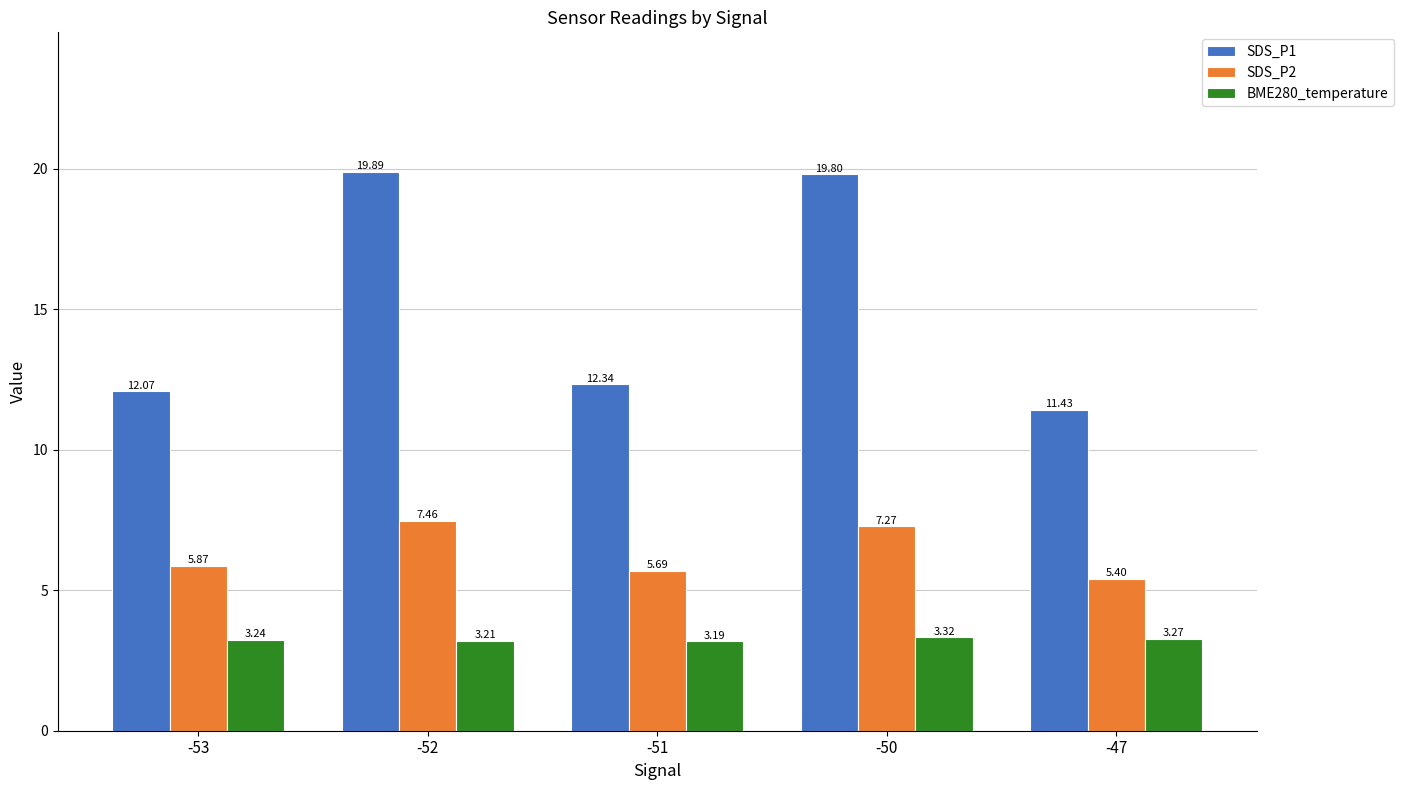

Are the bars grouped side by side (vs. stacked)?

Yes